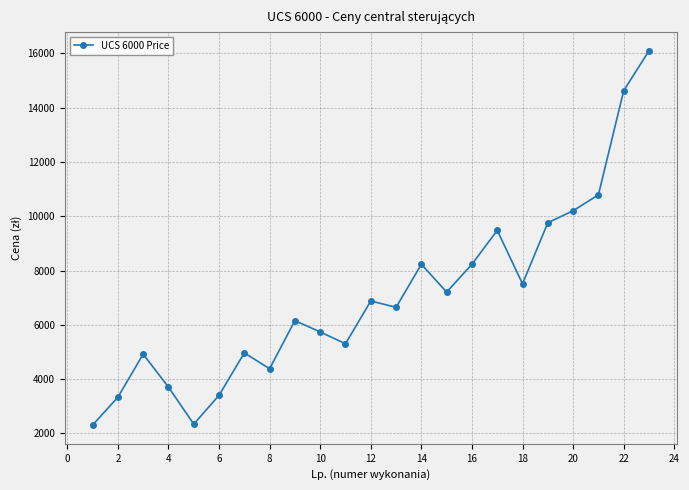

What is the difference between the maximum and minimum values?

13782